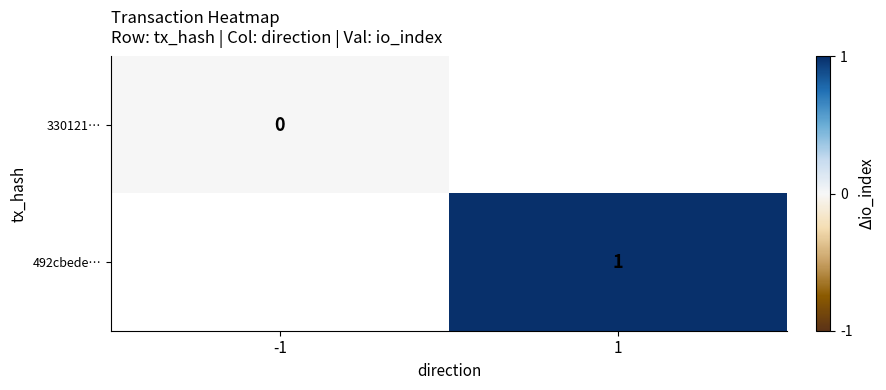

How many data points does each series have?

2